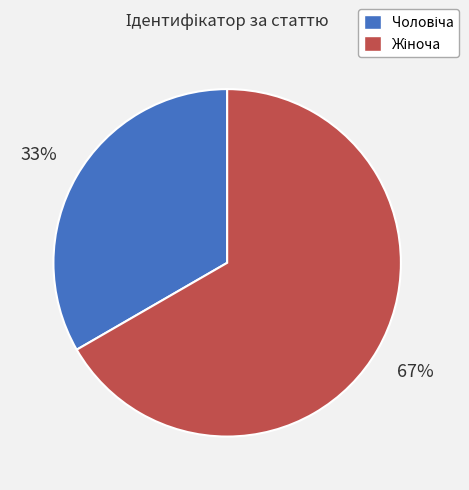

Is there a majority slice in this chart?

Yes